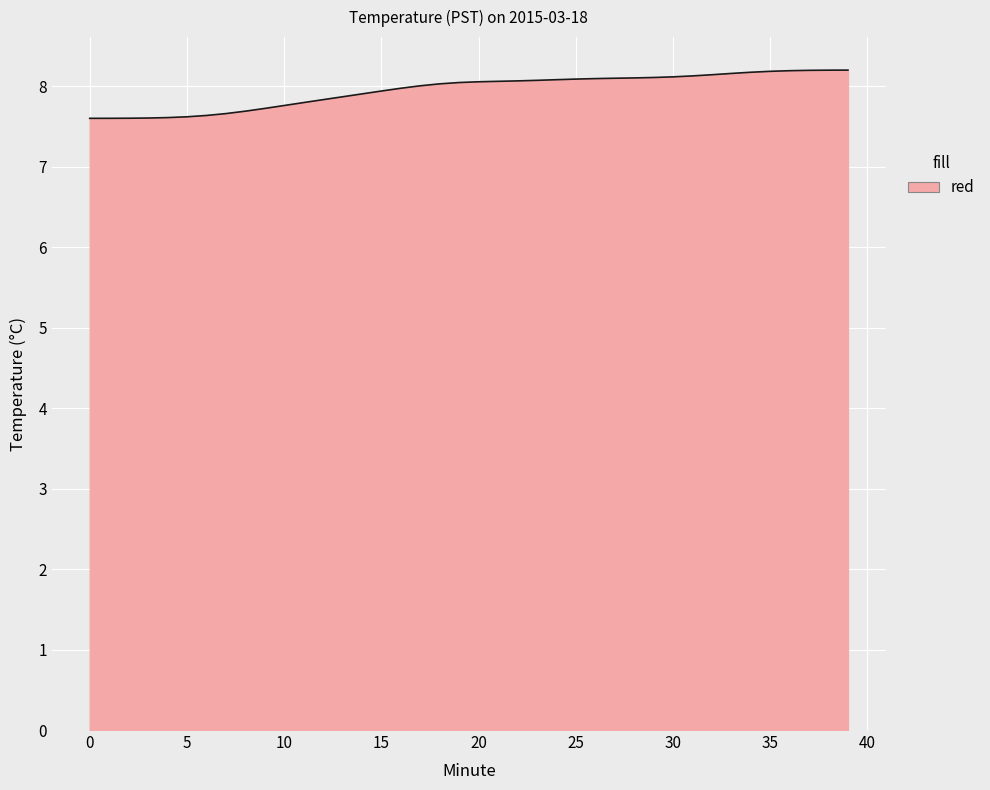

What is the maximum value shown in the chart?

8.2